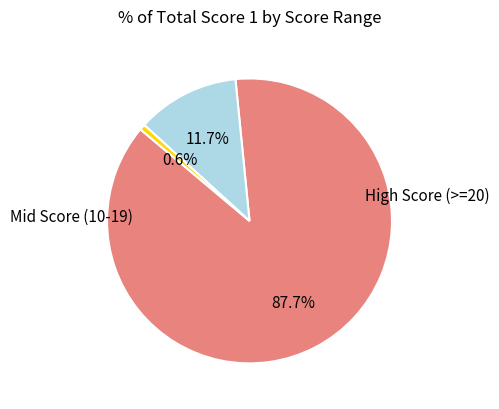

Is there any slice that represents more than half of the pie?

Yes